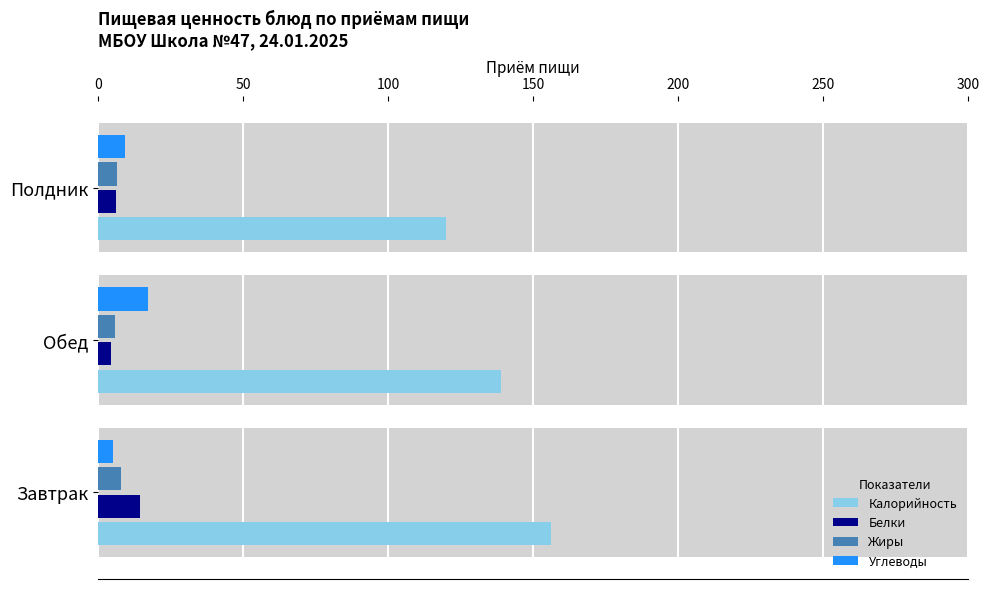

What are all the series names shown in the legend?

Калорийность, Белки, Жиры, Углеводы